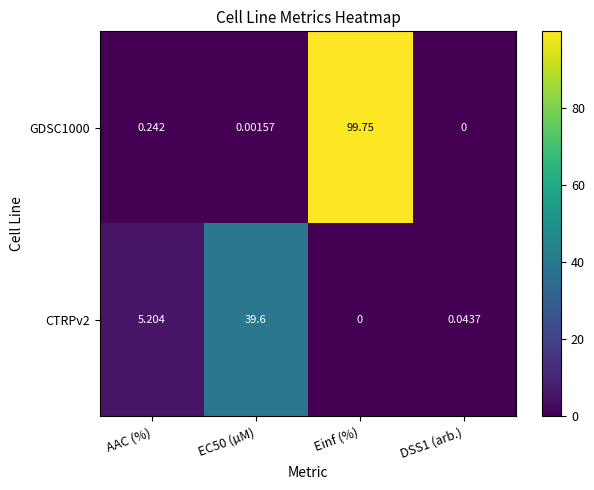

How many values in the CTRPv2 series exceed 5?

2